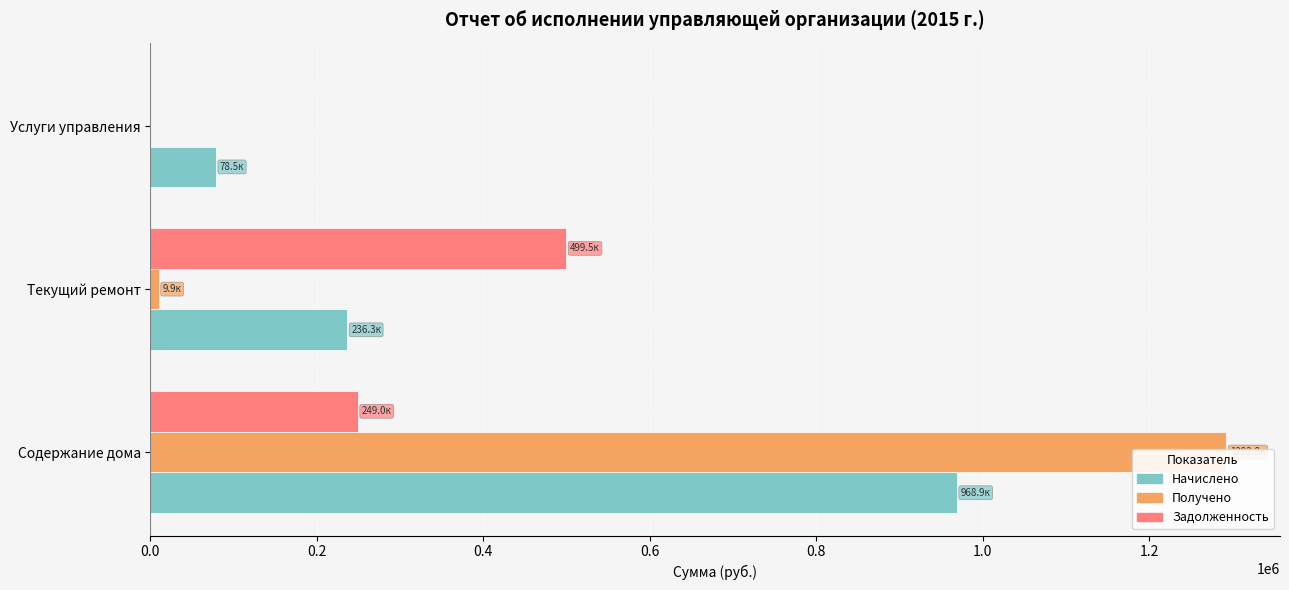

What is the sum of the Получено values at 0.4 and 0.0?

1292793.0